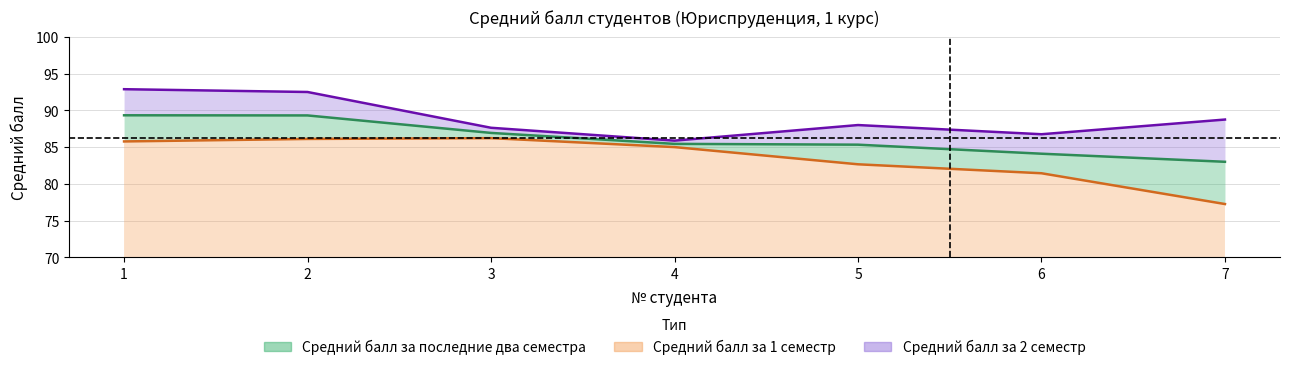

What is the difference between the second highest and minimum values in the Средний балл за 1 семестр series?

8.9